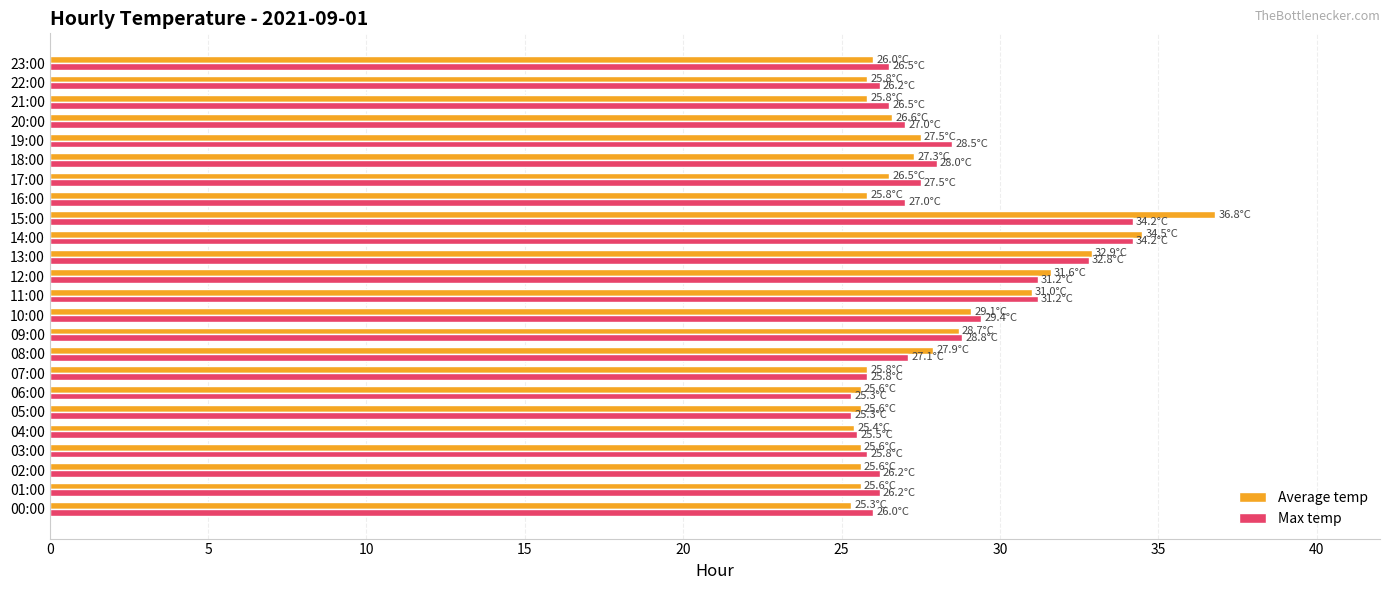

At which category is the sum across all series the highest?

15:00